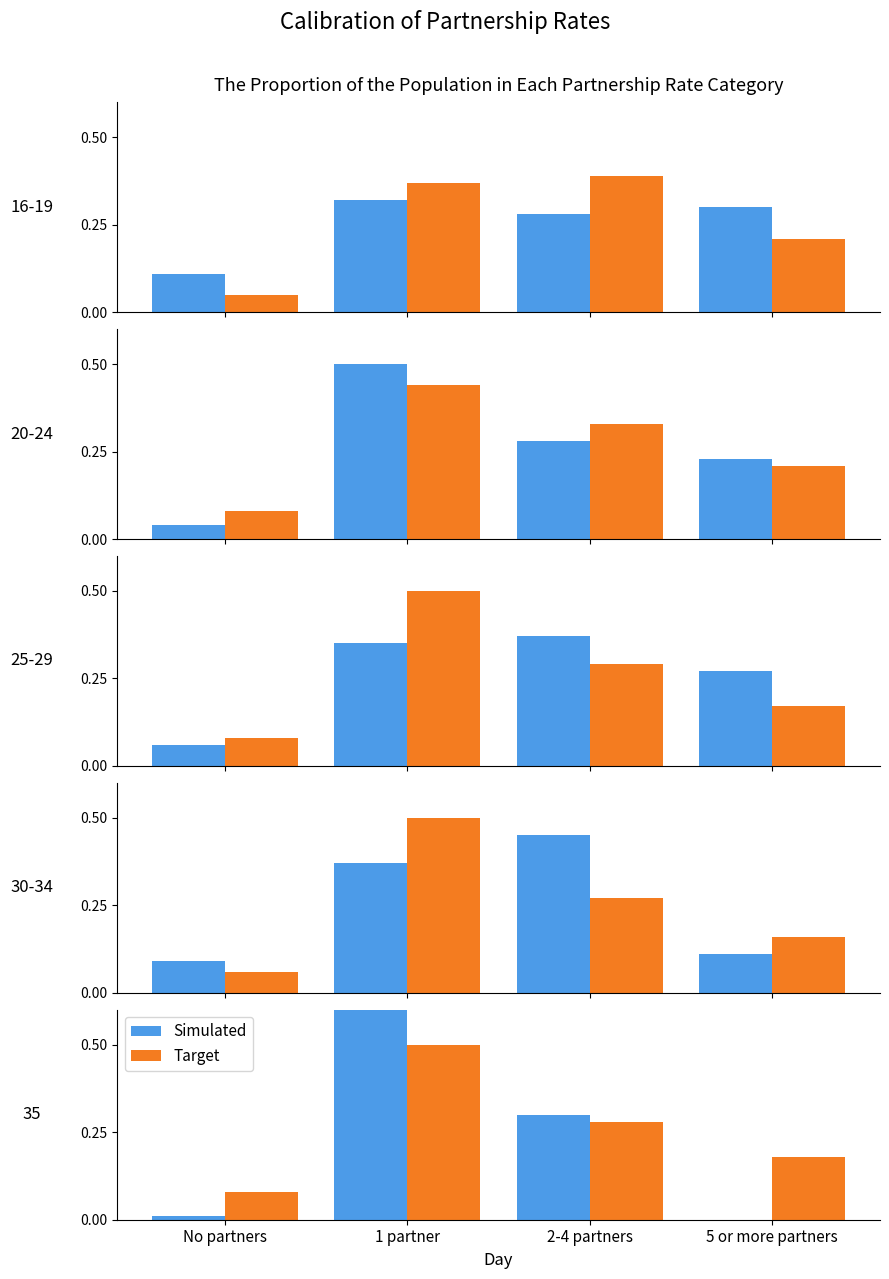

List the series in order of their overall mean, highest first.

Target, Simulated